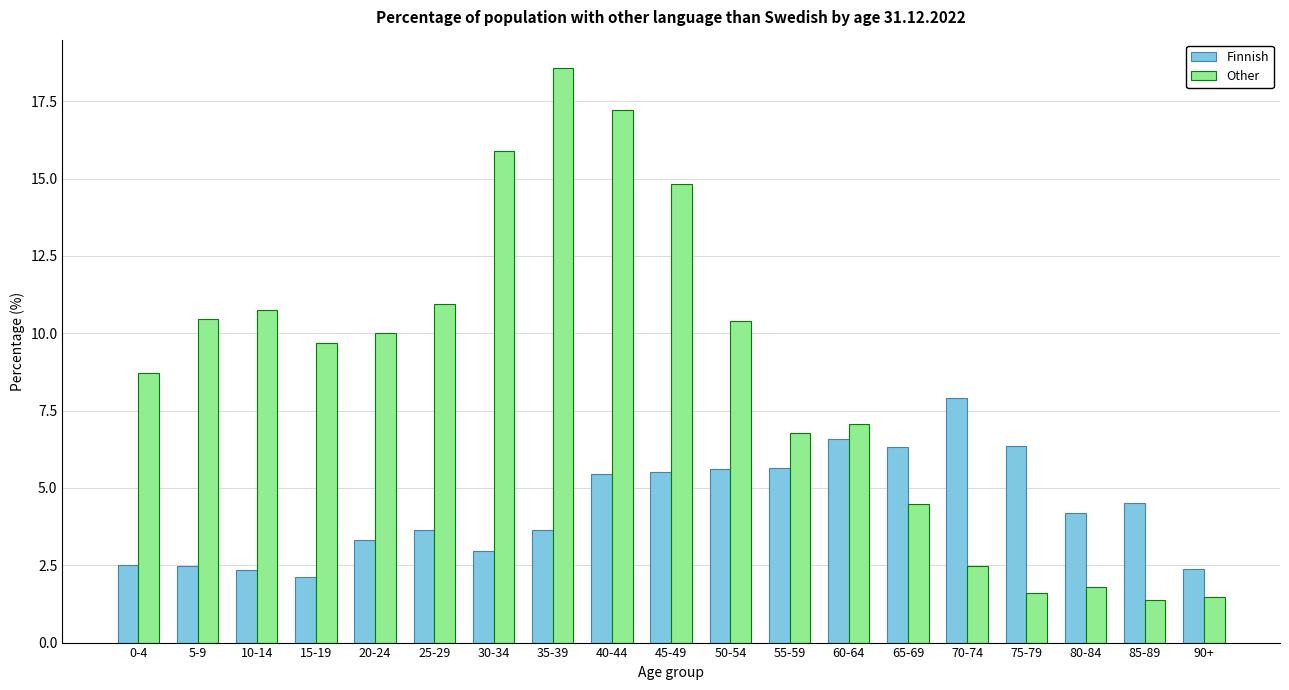

How many categories are shown in the chart?

19